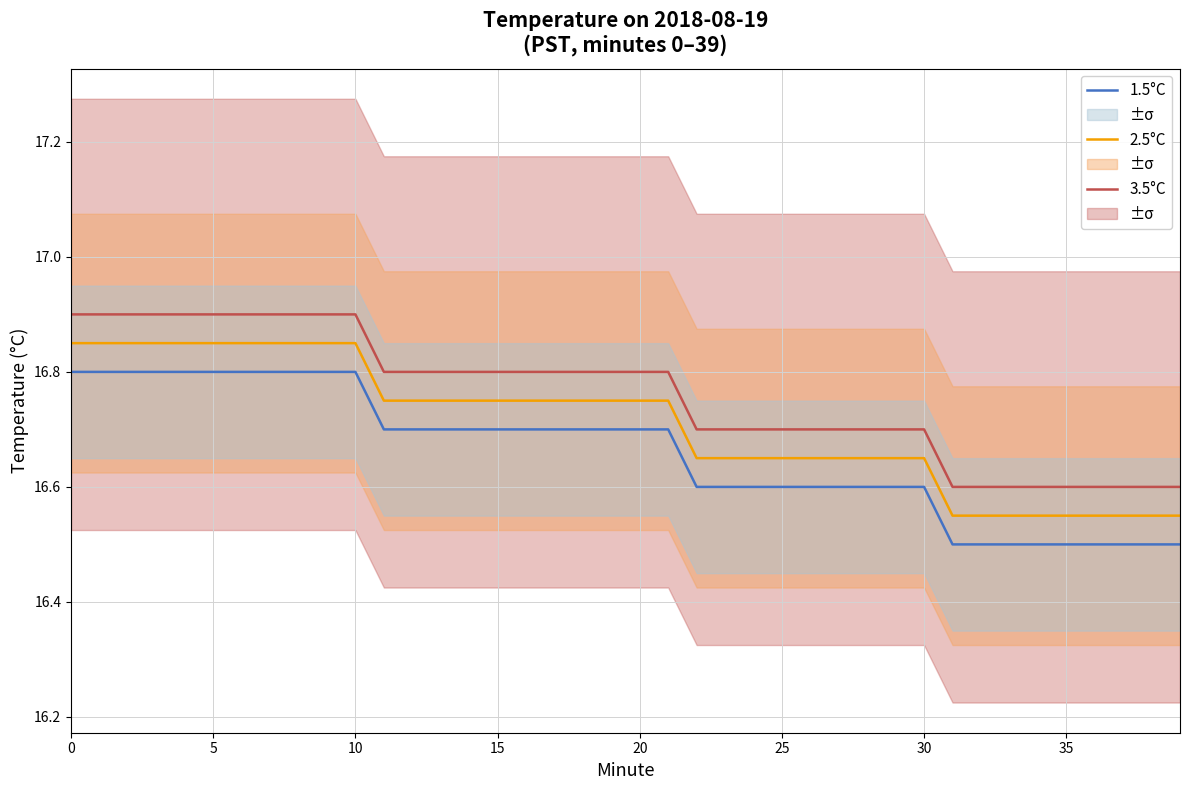

What is the difference between the second highest and second lowest values in the 3.5°C series?

0.3